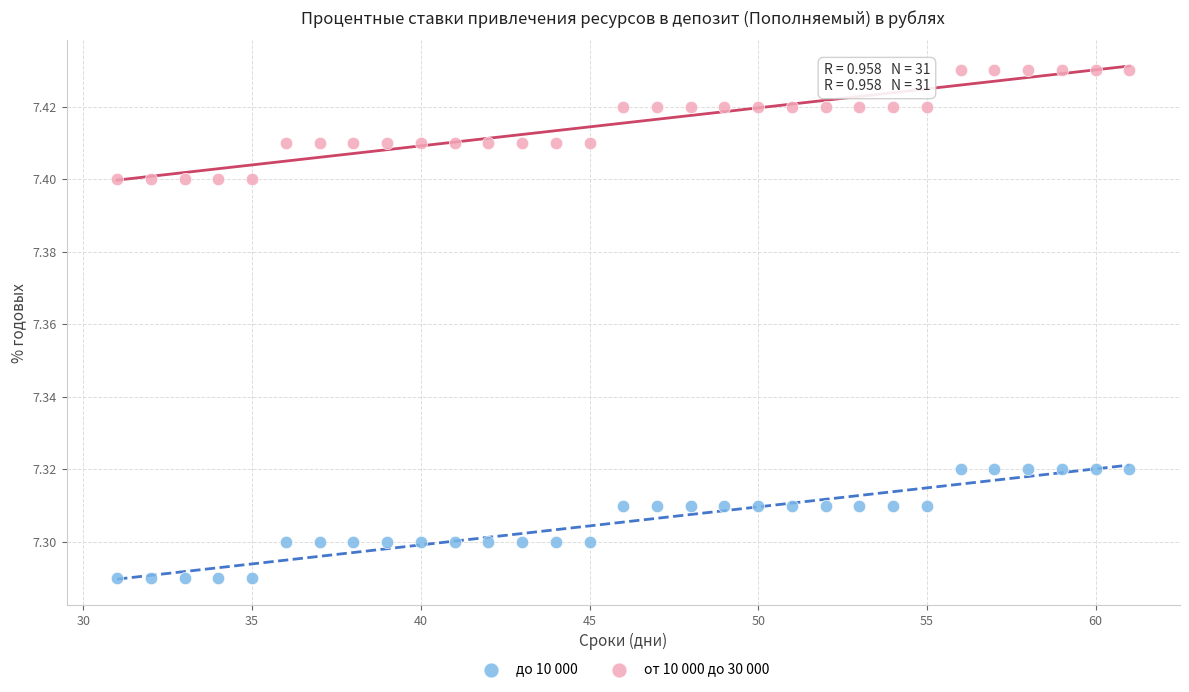

What are all the series names shown in the legend?

до 10 000, от 10 000 до 30 000